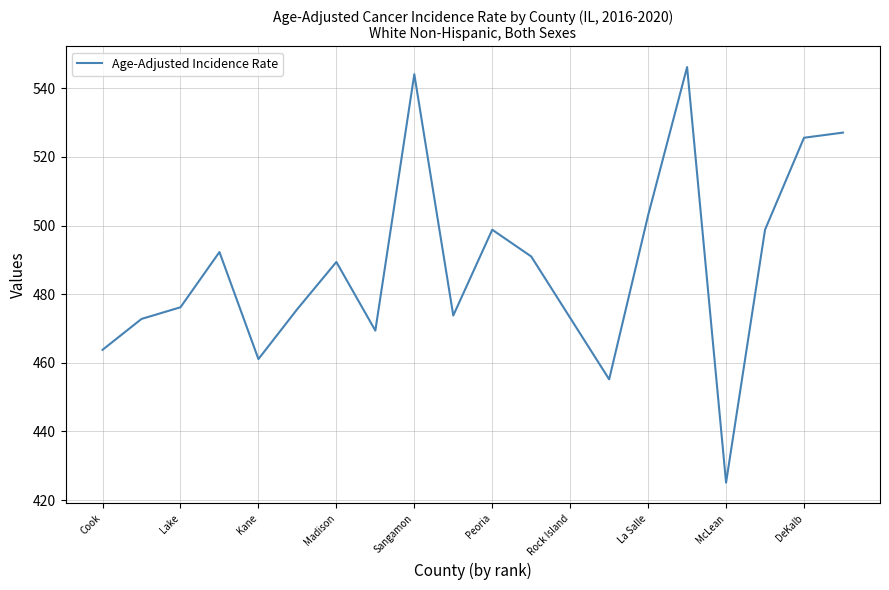

How many lines are shown in the chart?

1